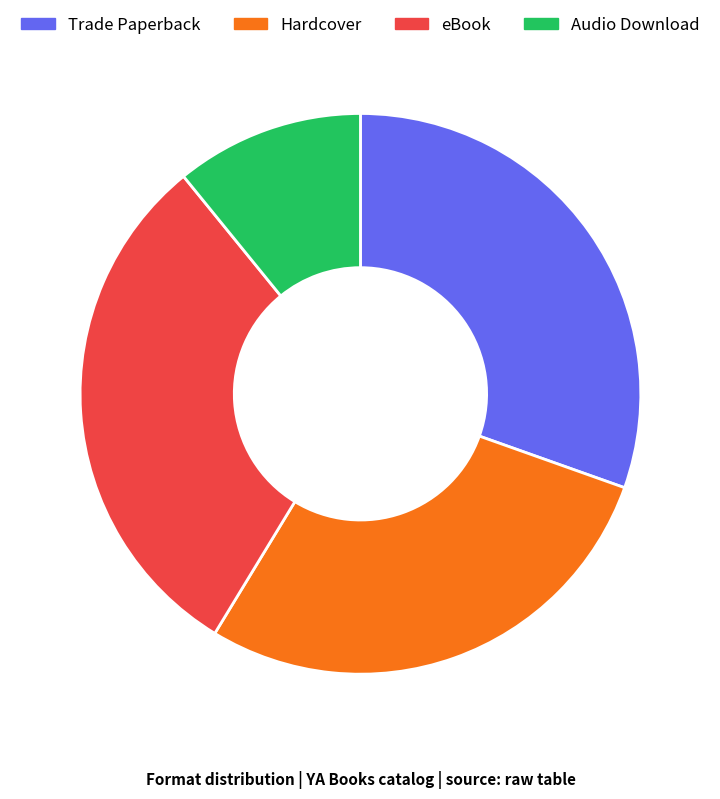

True or false: Audio Download accounts for 4% of the total.

False